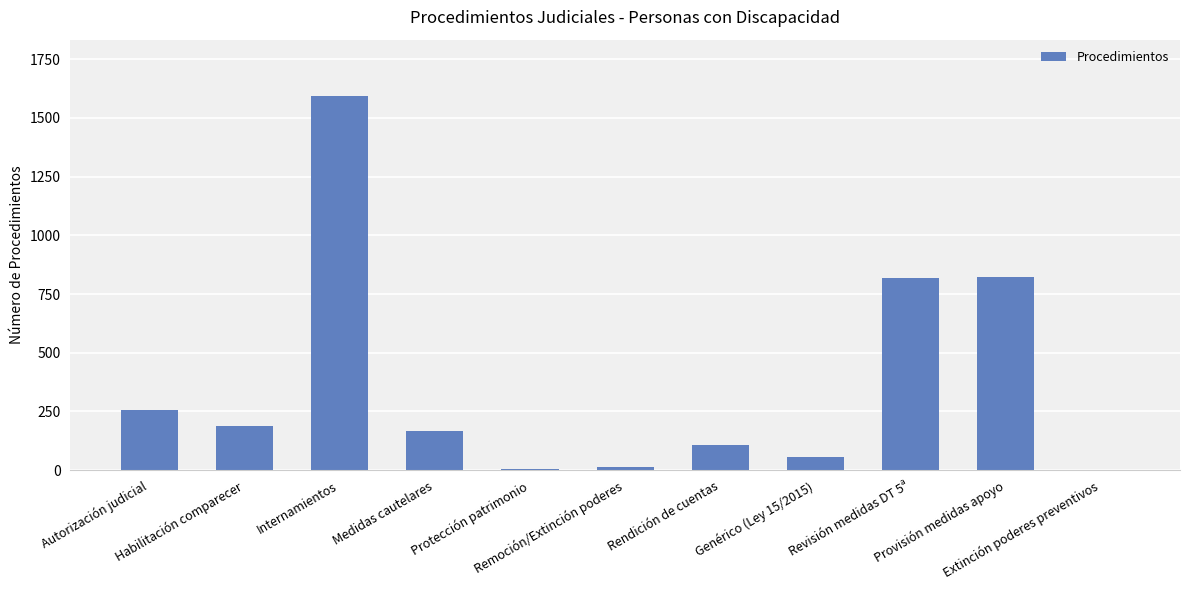

What is the maximum value shown in the chart?

1594